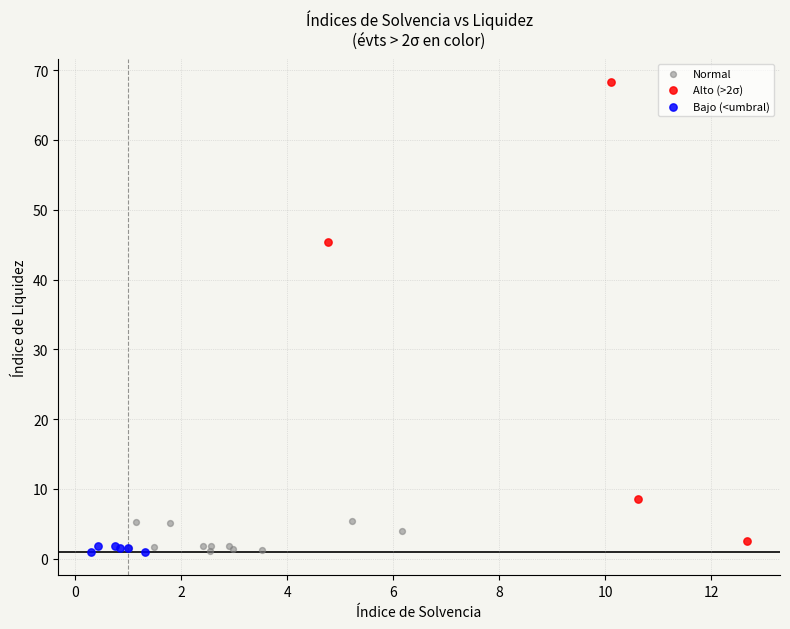

Which series contains the highest Y value?

Alto (>2σ)